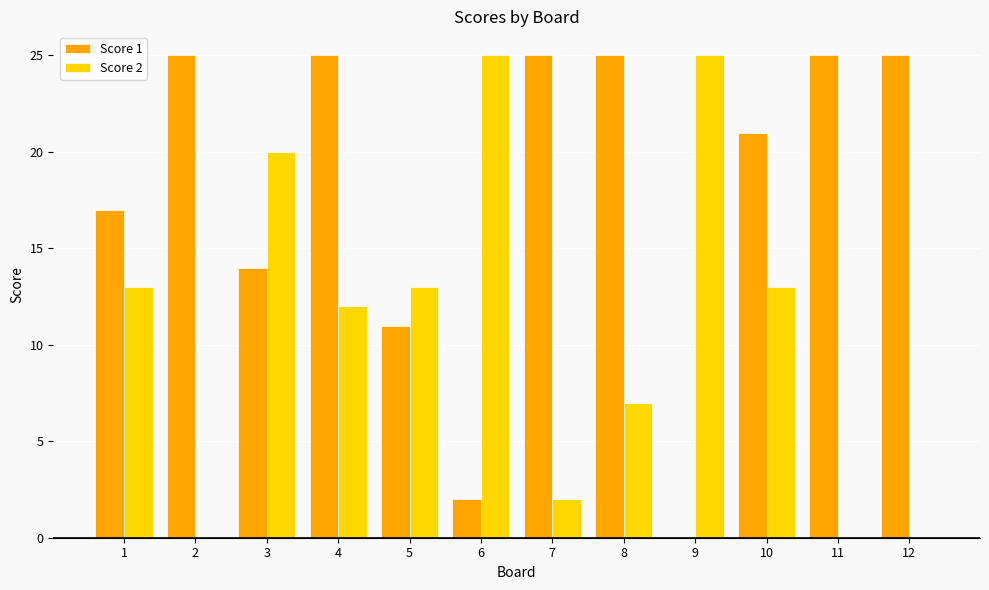

Reading right to left, transcribe all the data shown in this chart.

Score 1: 12=25	11=25	10=21	9=0	8=25	7=25	6=2	5=11	4=25	3=14	2=25	1=17
Score 2: 12=0	11=0	10=13	9=25	8=7	7=2	6=25	5=13	4=12	3=20	2=0	1=13